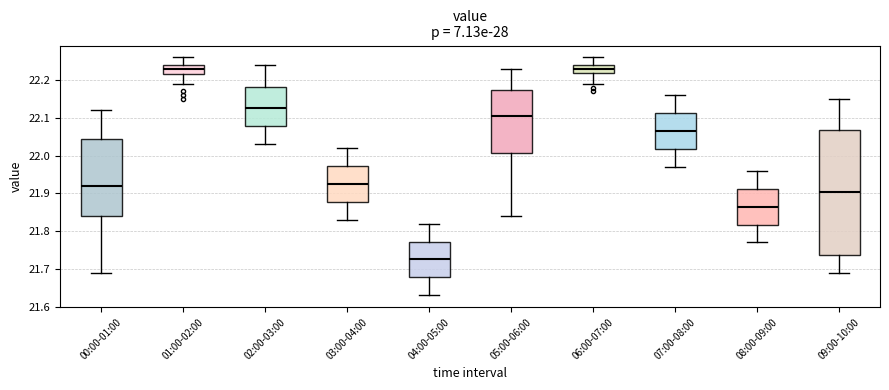

Where is the upper edge of the box for 04:00-05:00 on the y-axis? The values are not printed on the chart, so give them approximately, as read against the axis.

21.77